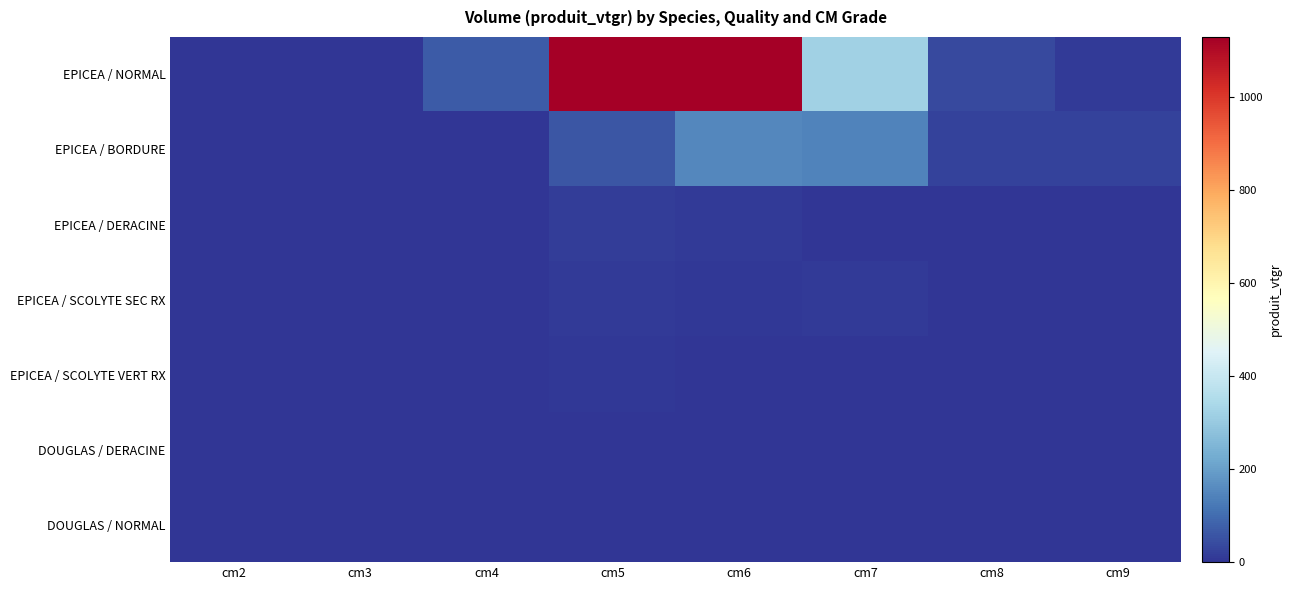

At which category is the sum across all series the highest?

cm6